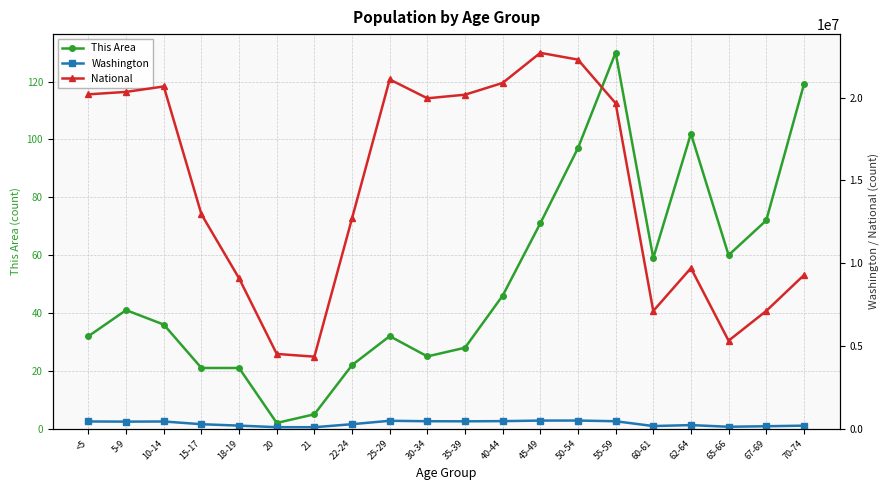

The value of National at 40-44 is 7478238. True or false?

False